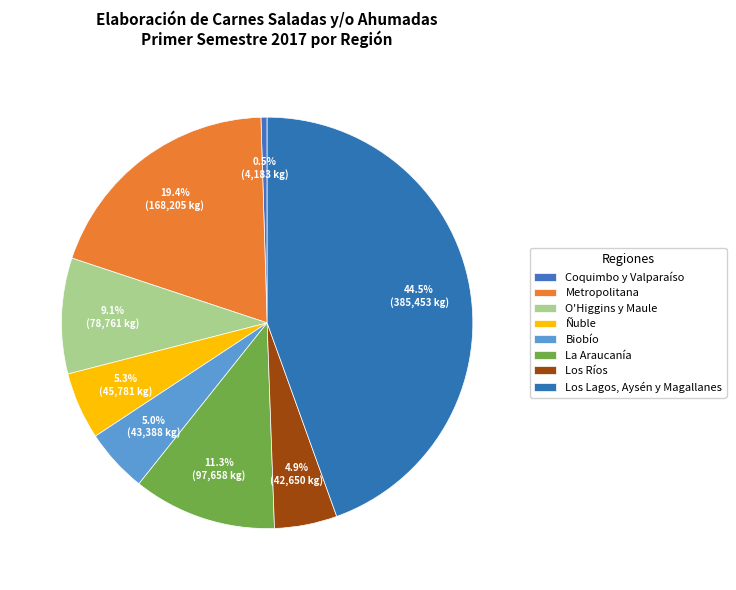

To the nearest percent, what is the difference between the Biobío and O'Higgins y Maule slice percentages?

4%